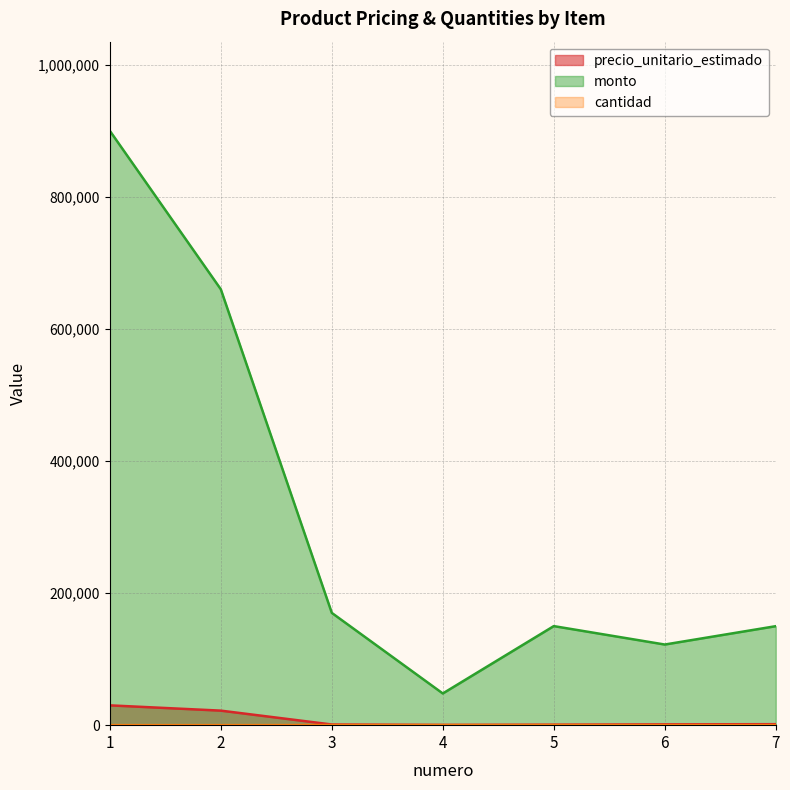

What are all the series names shown in the legend?

precio_unitario_estimado, monto, cantidad